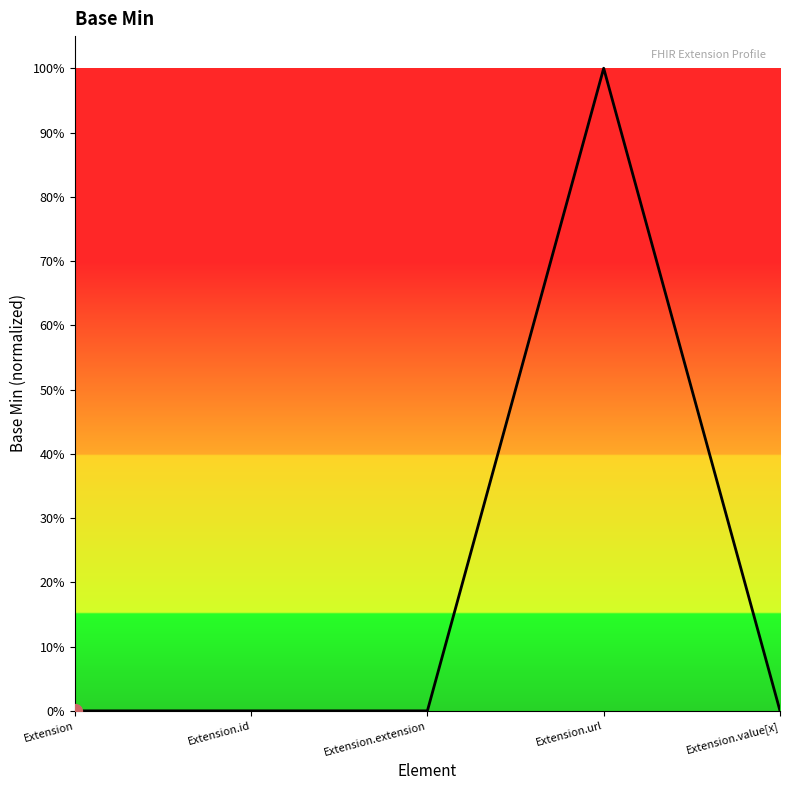

Which category has the lowest value across all series?

Extension